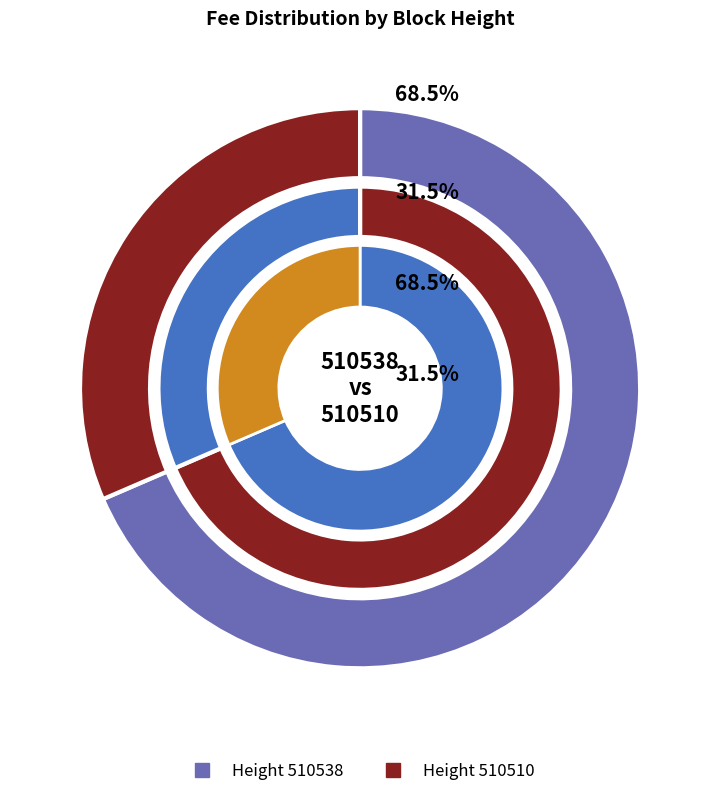

To the nearest percent, what is the difference between the largest and smallest slice percentages?

37%